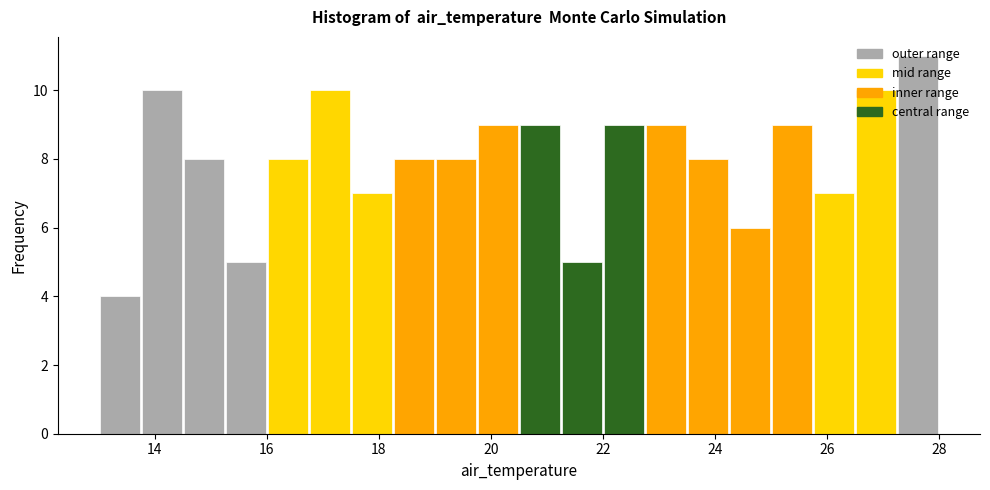

Around what value on the x-axis is the tallest bar? Give the approximate position of its centre, as read against the axis.

27.6